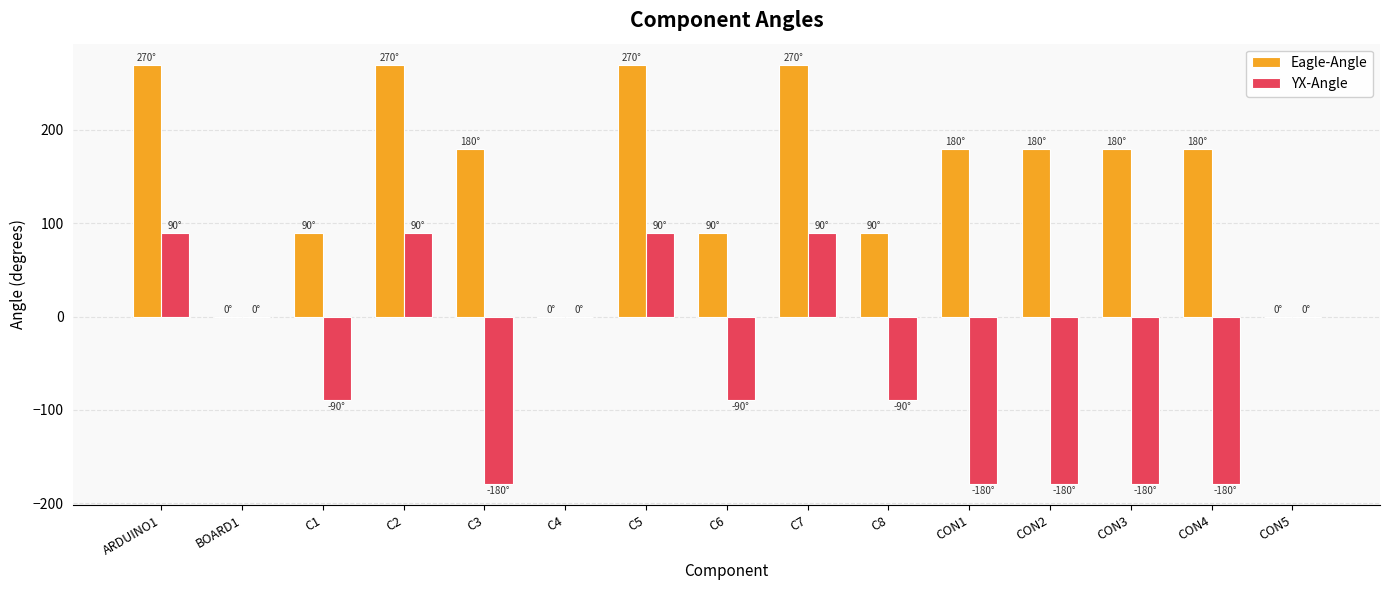

What is the sum of all Eagle-Angle values?

2250